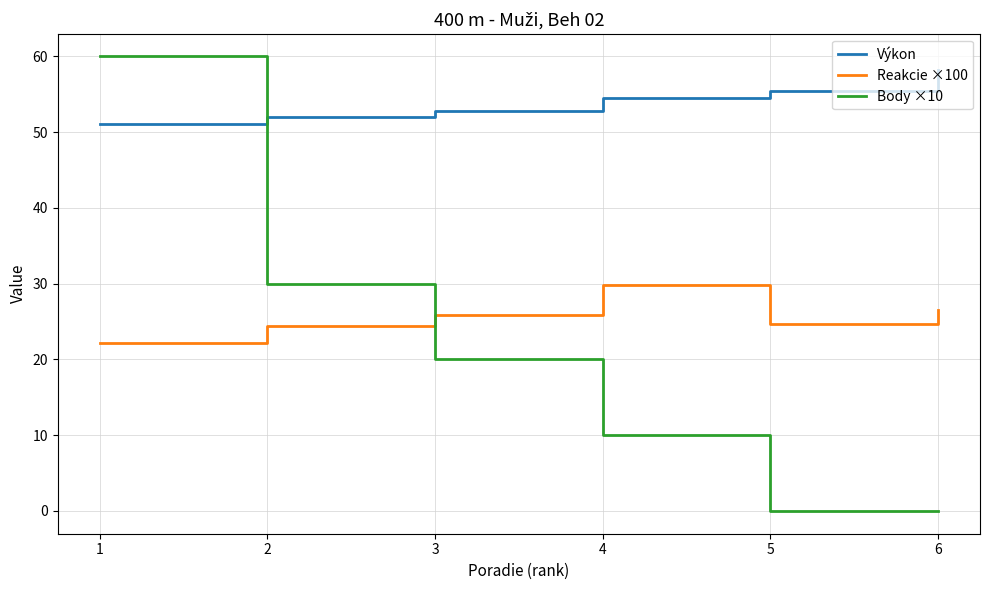

What is the sum of all Body ×10 values?

120.0